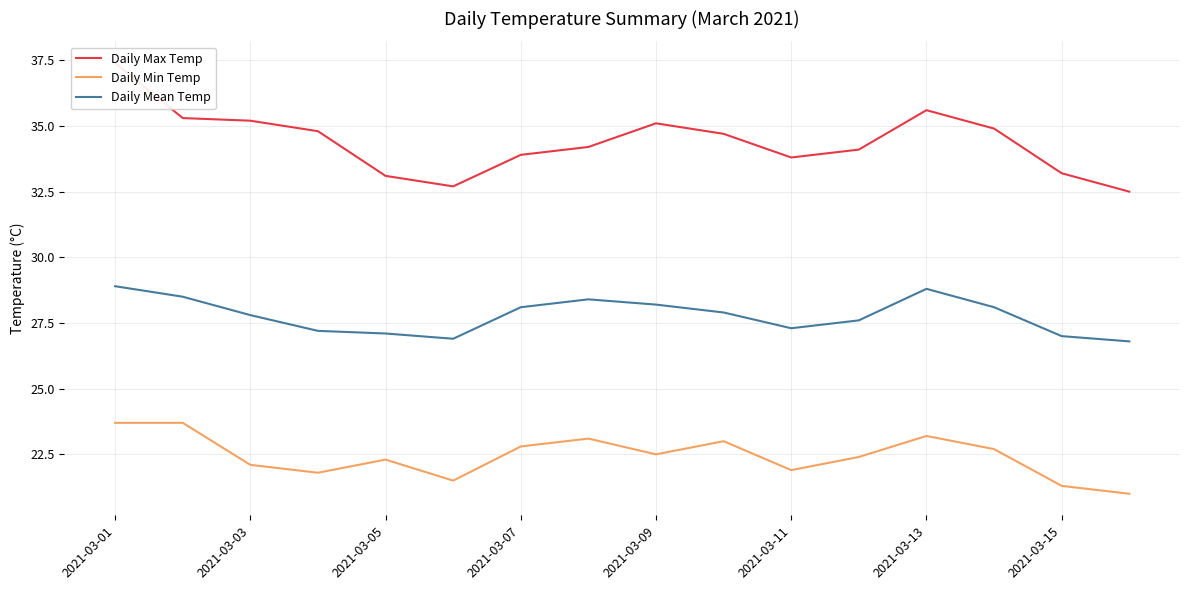

True or false: Daily Min Temp and Daily Max Temp intersect in this chart.

False